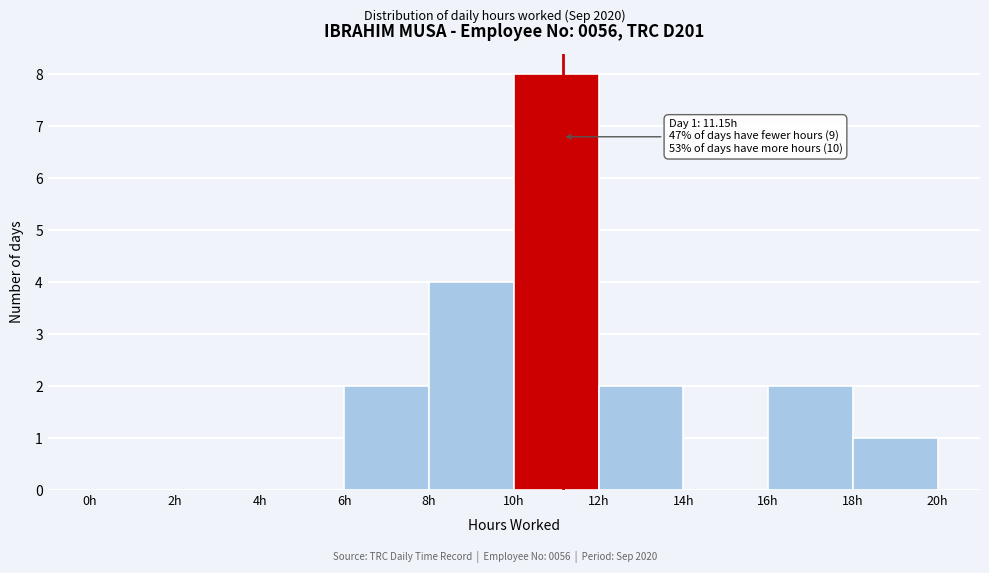

Which range on the x-axis has the tallest bar?

10 to 12